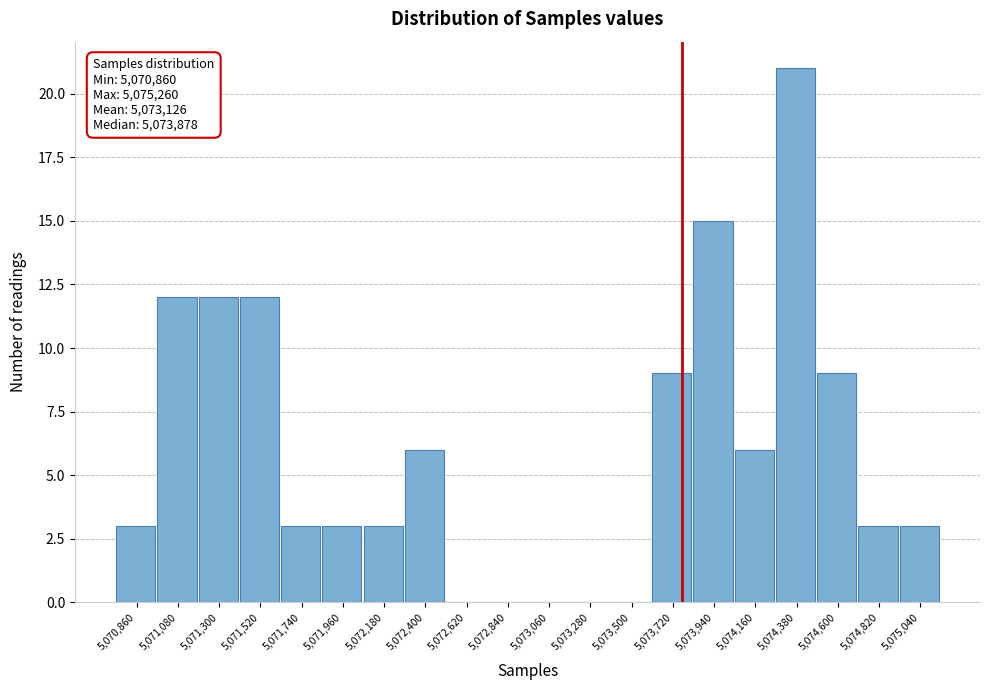

Reading left to right, what are all the values shown in this chart?

5,070,860=3	5,071,080=12	5,071,300=12	5,071,520=12	5,071,740=3	5,071,960=3	5,072,180=3	5,072,400=6	5,072,620=0	5,072,840=0	5,073,060=0	5,073,280=0	5,073,500=0	5,073,720=9	5,073,940=15	5,074,160=6	5,074,380=21	5,074,600=9	5,074,820=3	5,075,040=3